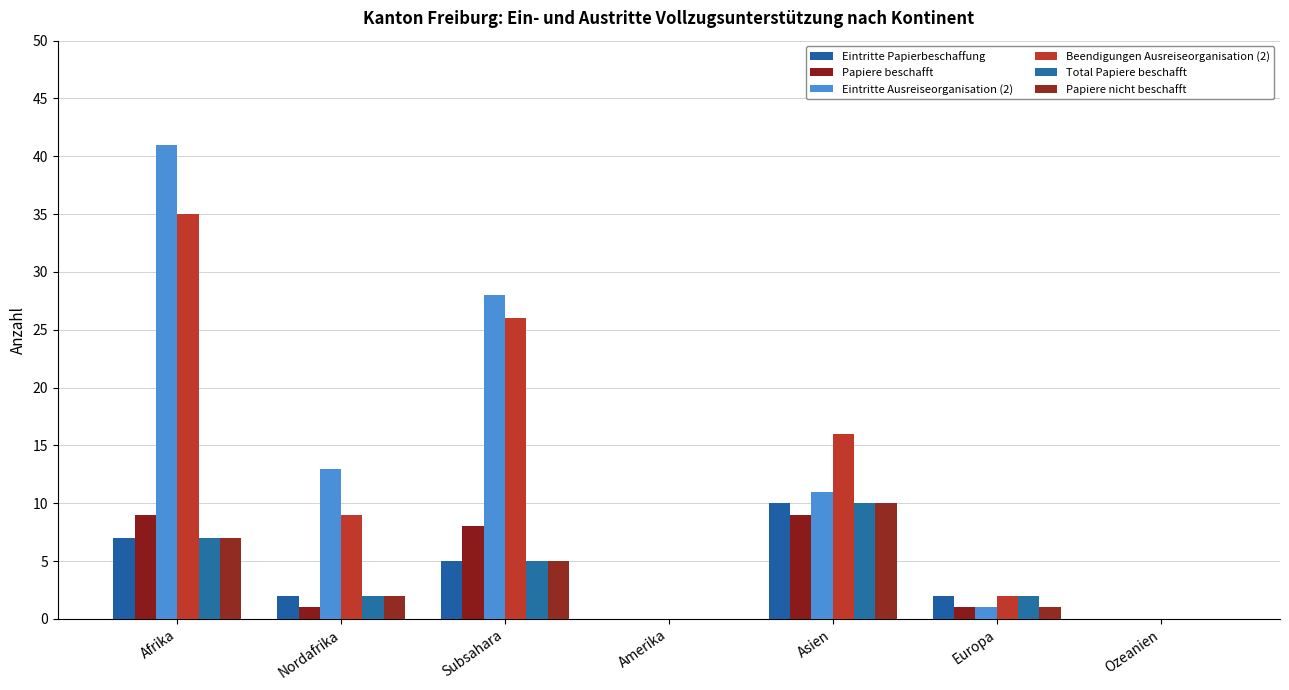

Which category has the highest value in the Eintritte Ausreiseorganisation (2) series?

Afrika